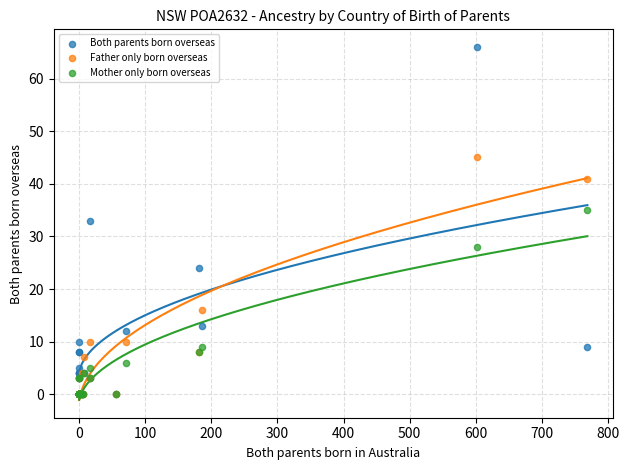

In the Father only born overseas series, what Y value is closest to 22?

16